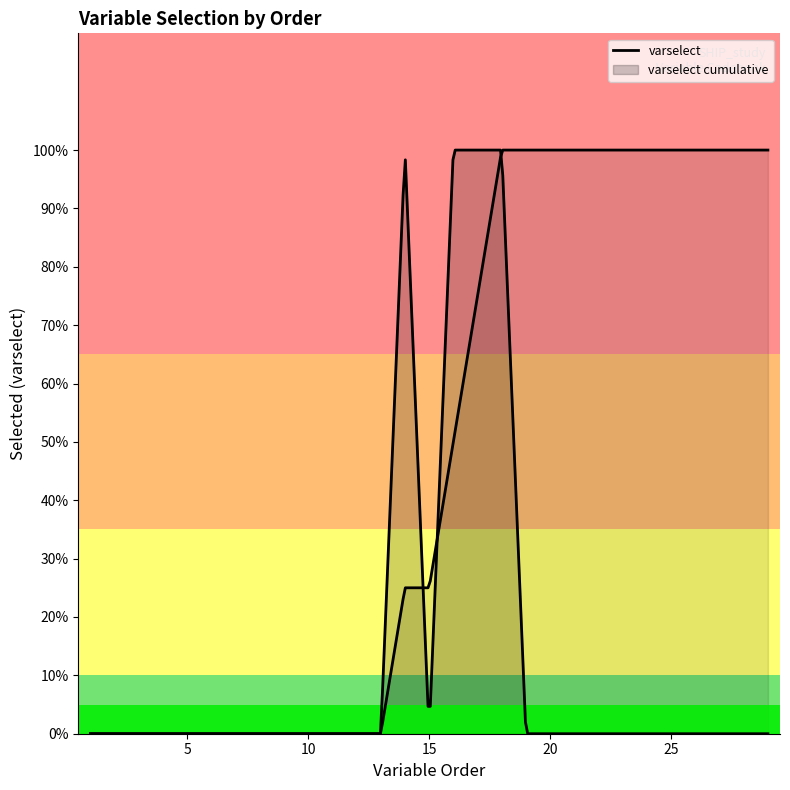

Does the chart have visible grid lines?

No